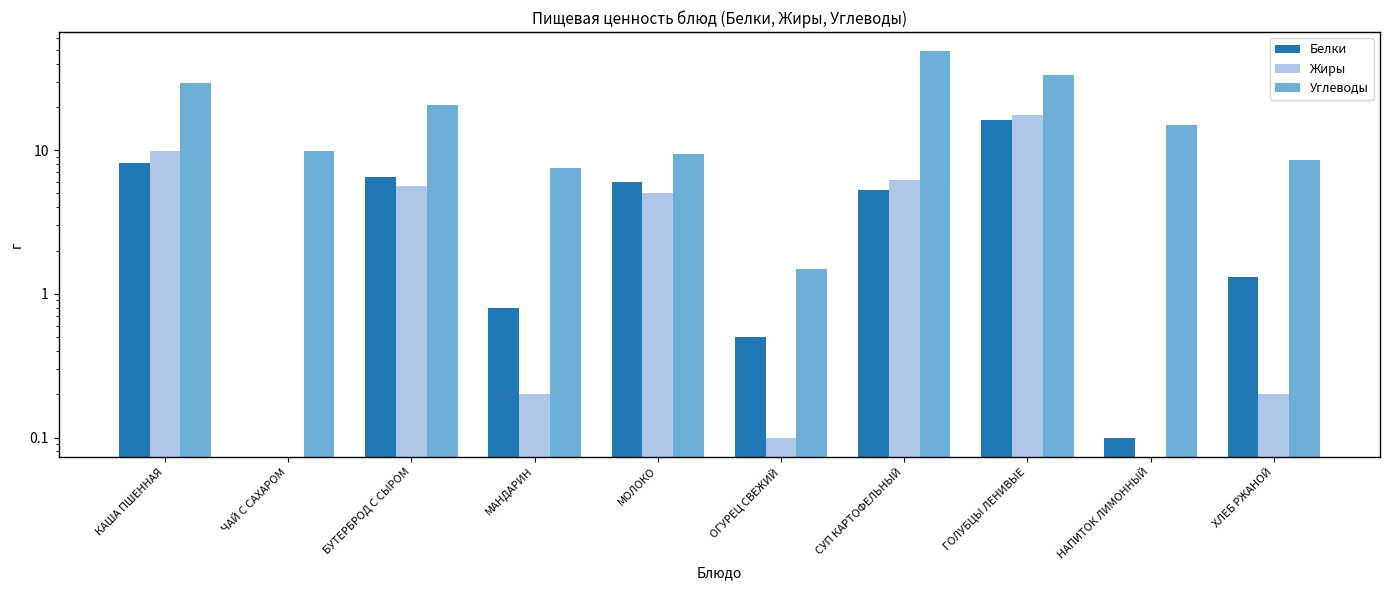

How many values in the Жиры series are below 5?

5